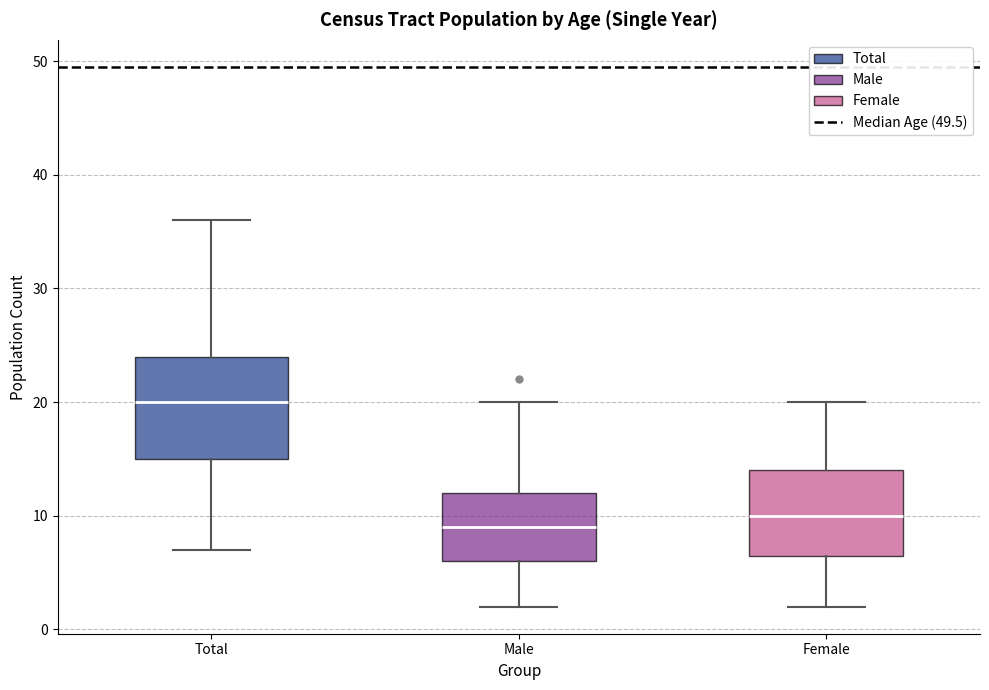

Which box's median line is the lowest?

Male